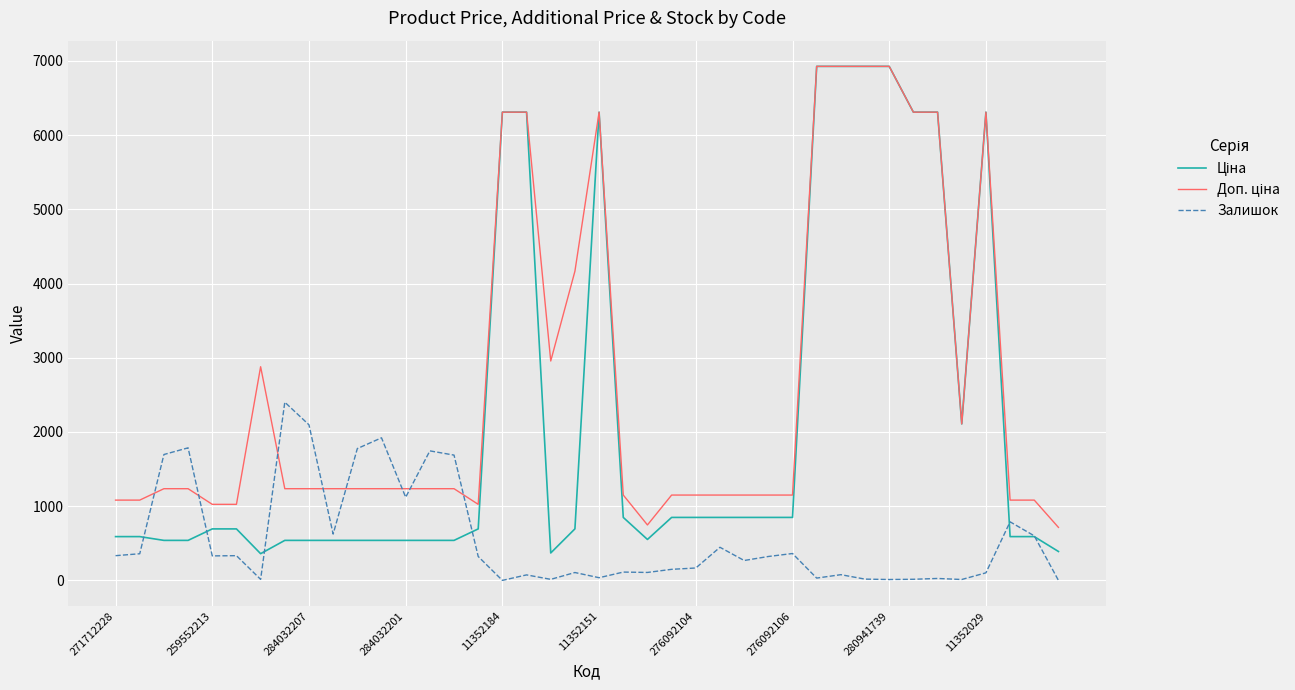

What is the maximum value for Залишок?

2401.0